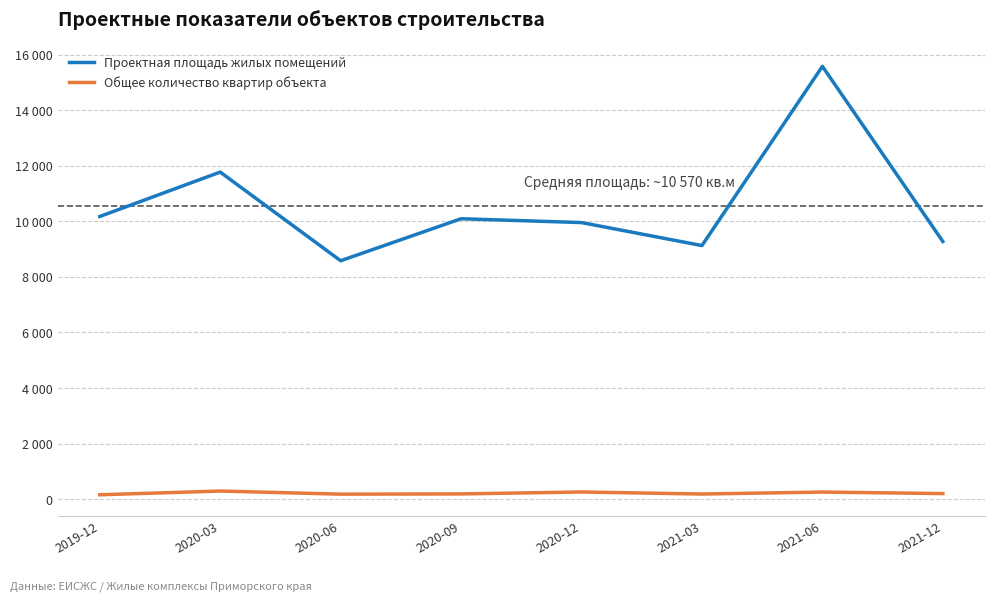

Is this an area chart (filled region under the line)?

No